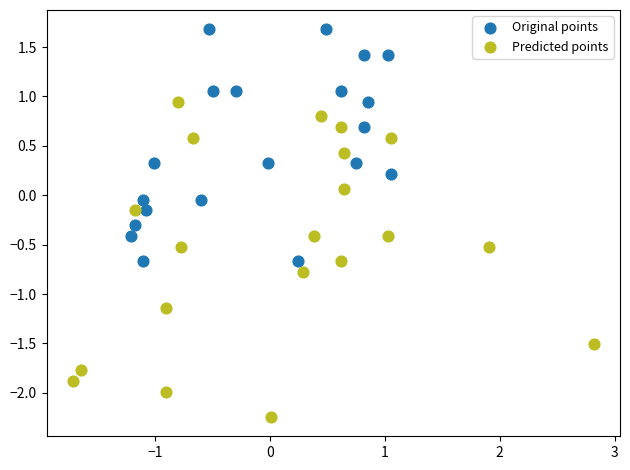

Which series has the largest Y range (max minus min)?

Predicted points